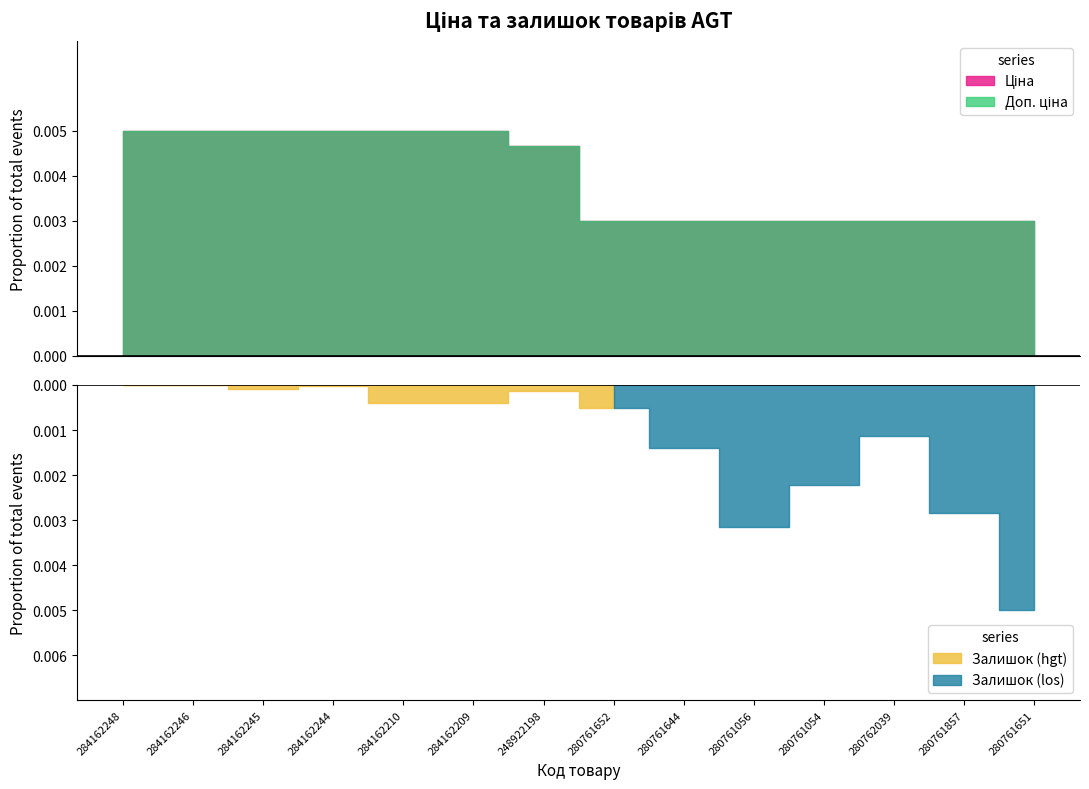

What is the label of the 13th point from the right?

284162246